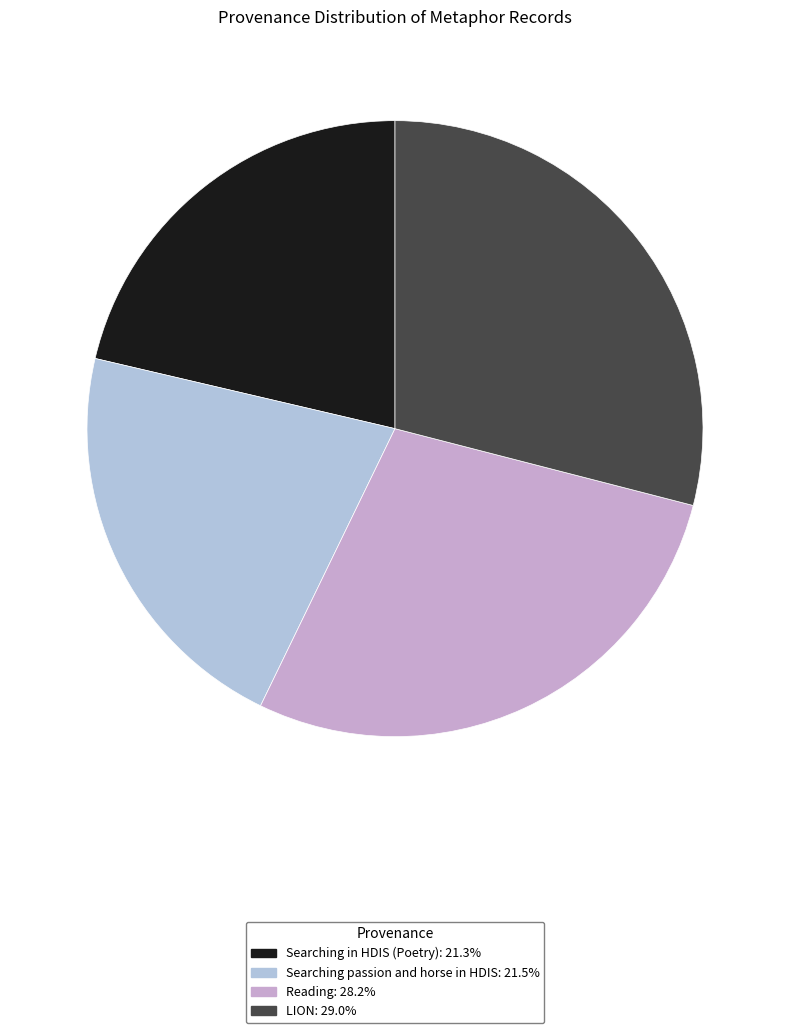

Is Reading the majority of the pie?

No